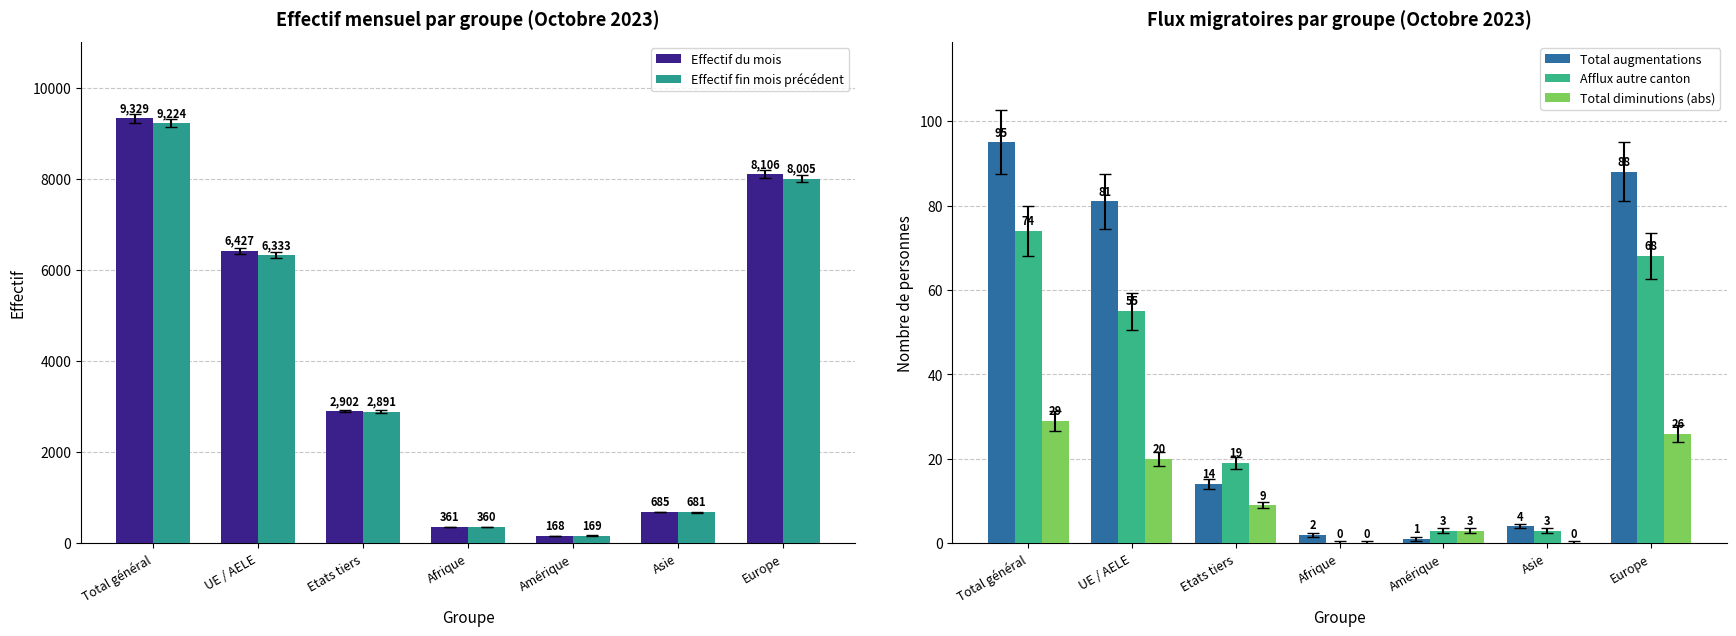

List the labels in order of Effectif du mois value, smallest first.

Amérique, Afrique, Asie, Etats tiers, UE / AELE, Europe, Total général